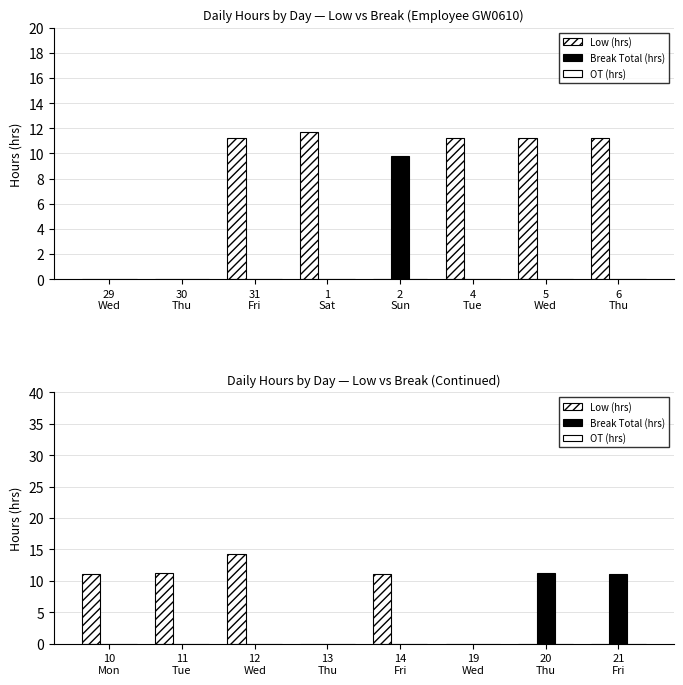

Which has a higher value, 20 Thu or 21 Fri?

20 Thu